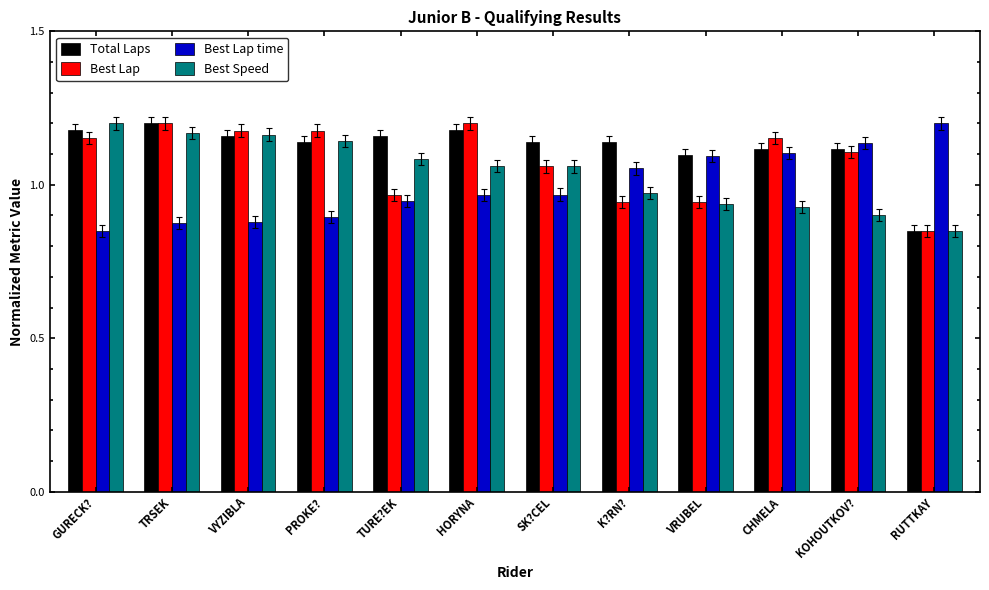

What is the difference between the second highest and minimum values in the Best Lap time series?

0.3